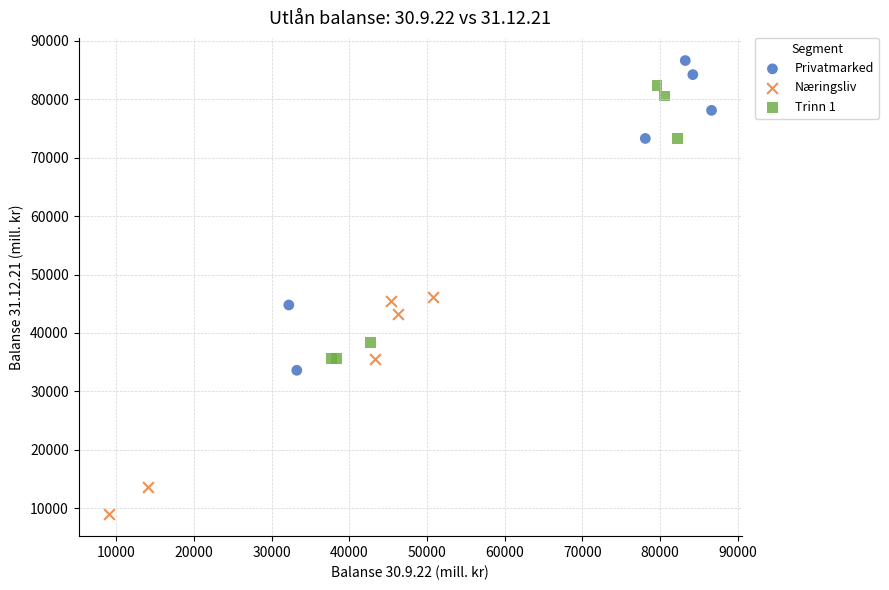

Which series contains the highest Y value?

Privatmarked